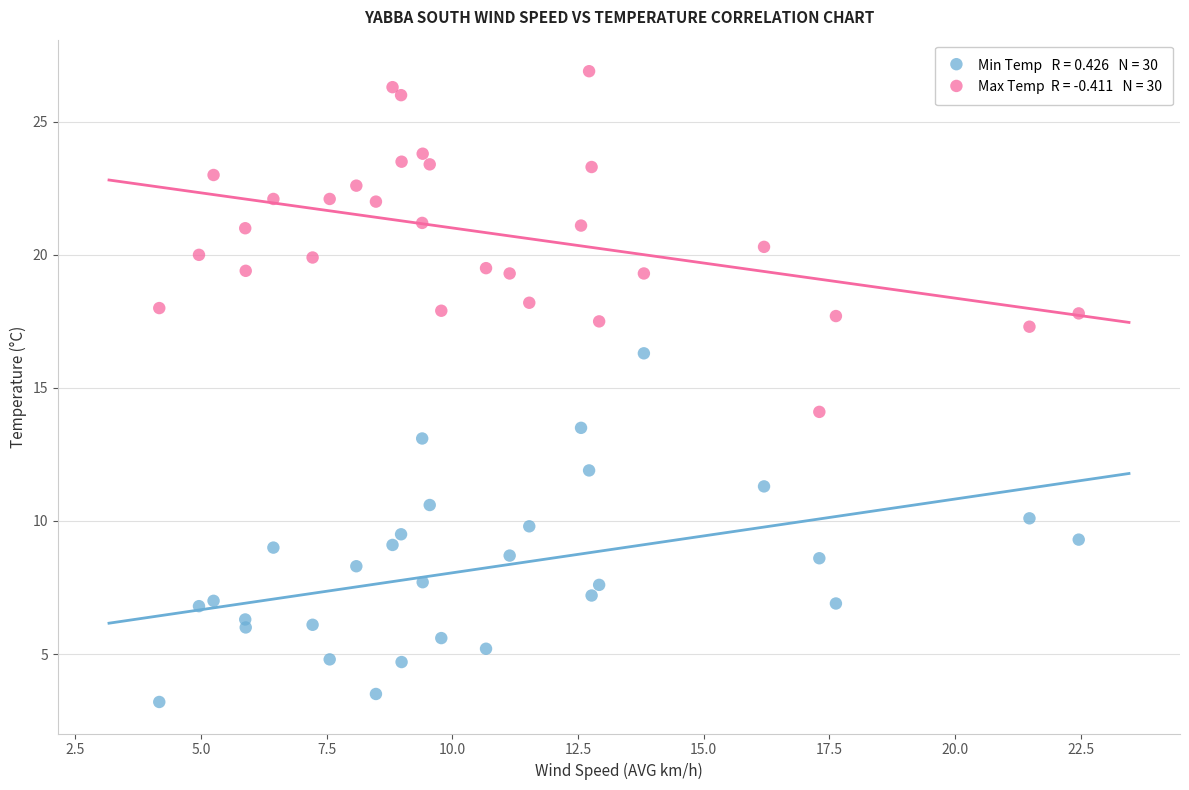

Across all series, what Y value is closest to 15?

14.1